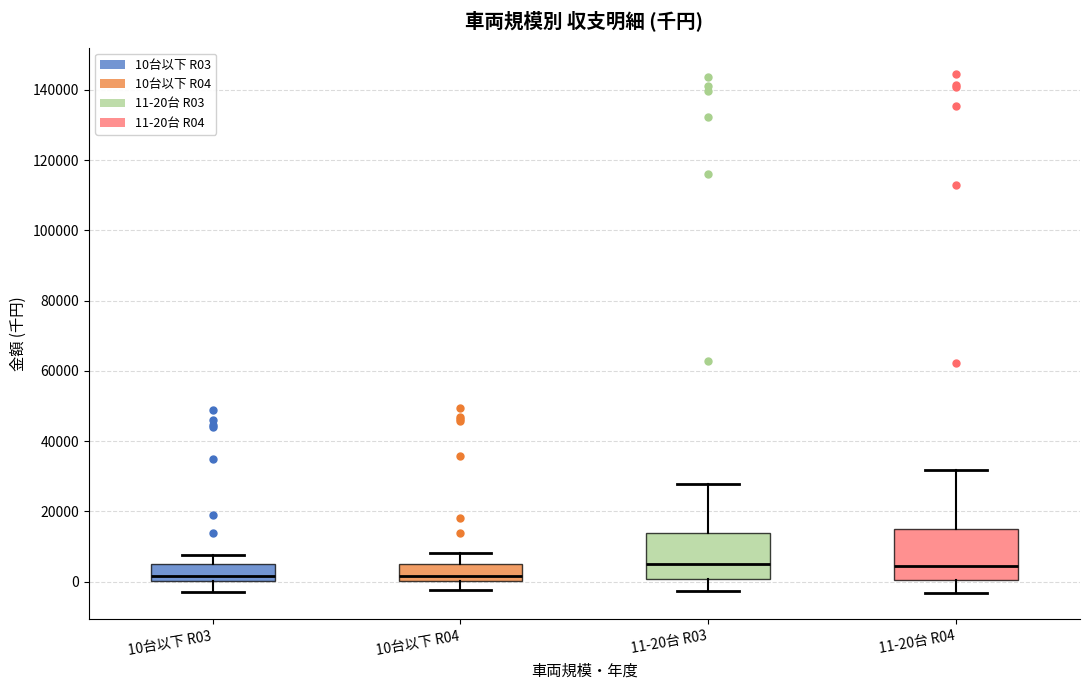

Where is the upper edge of the box for 10台以下 R04 on the y-axis? The values are not printed on the chart, so give them approximately, as read against the axis.

6000